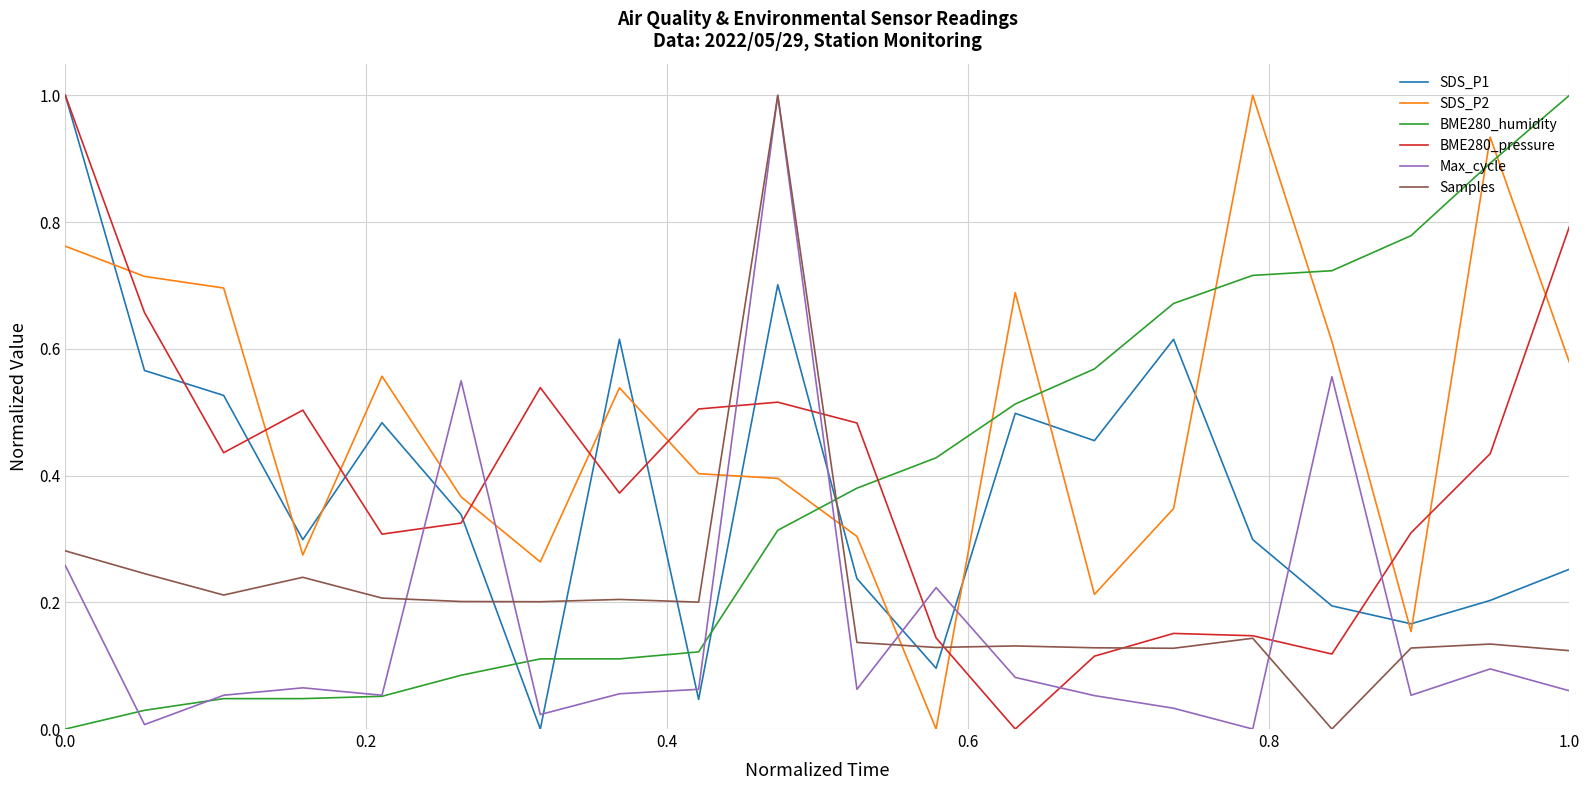

What is the greatest value displayed?

1.0